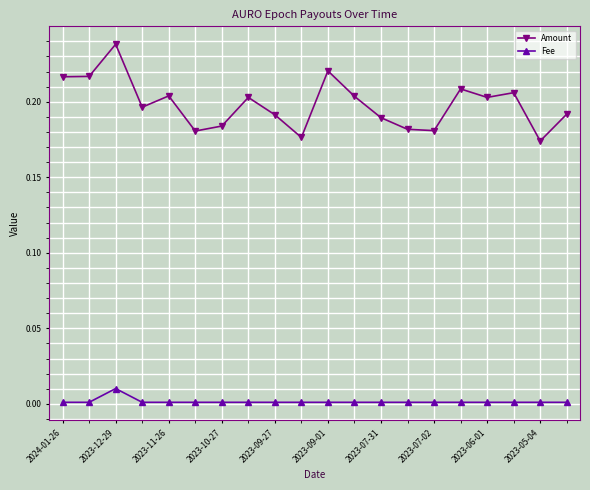

Which series has the widest spread of values?

Amount